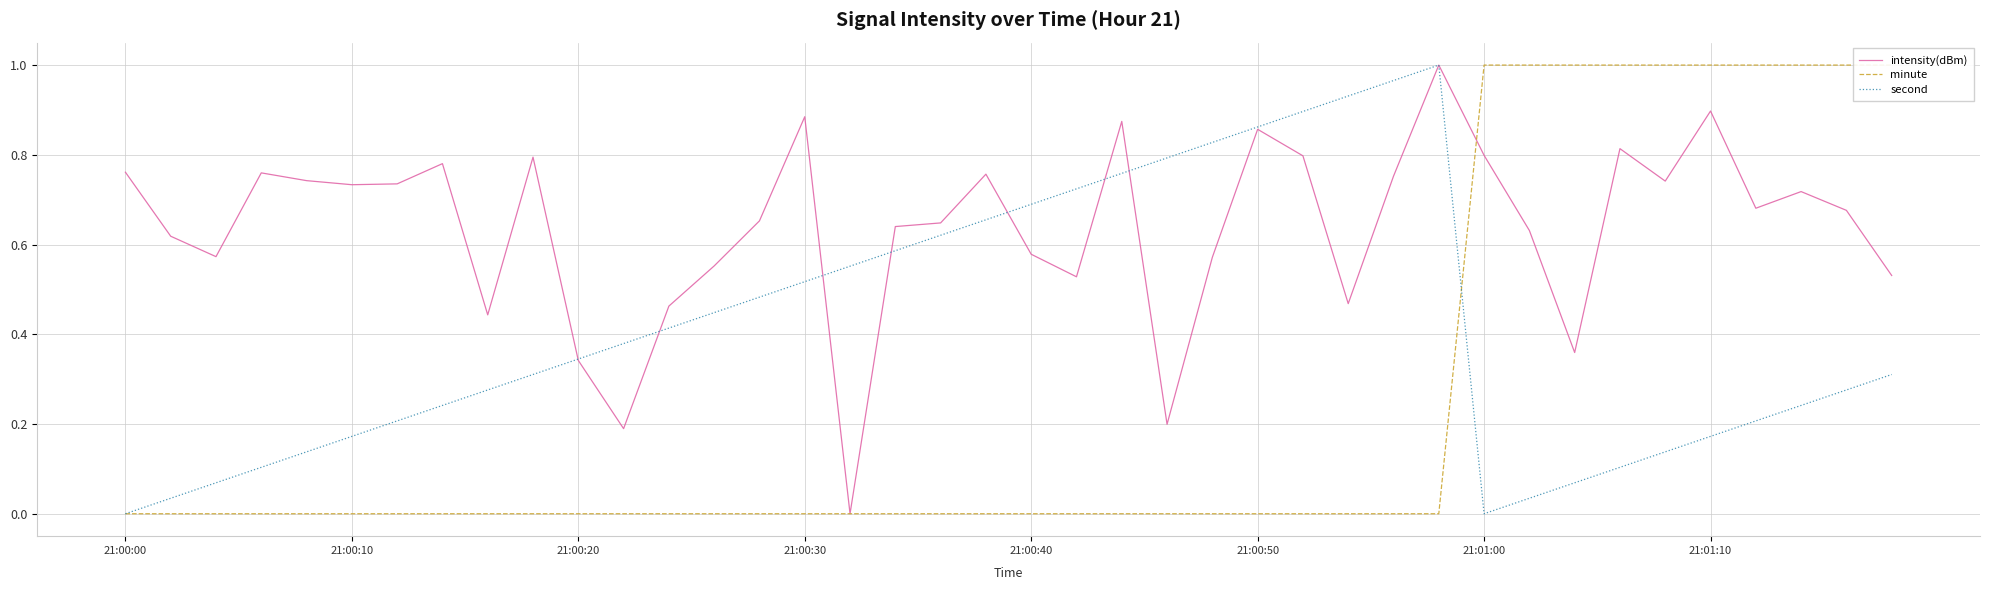

How many positive values does the second series have?

38